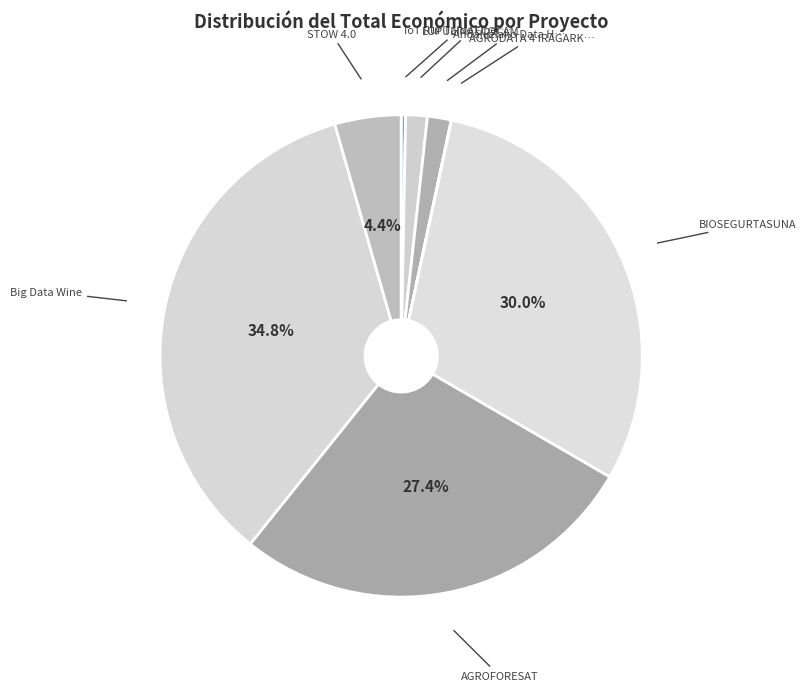

How many segments does this pie chart have?

8